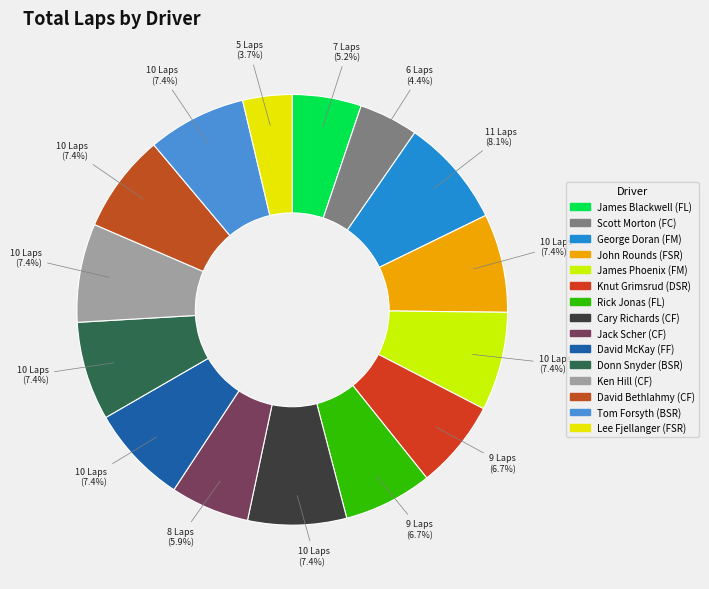

Approximately how many times larger is the value at Tom Forsyth (BSR) compared to Scott Morton (FC)?

1.7